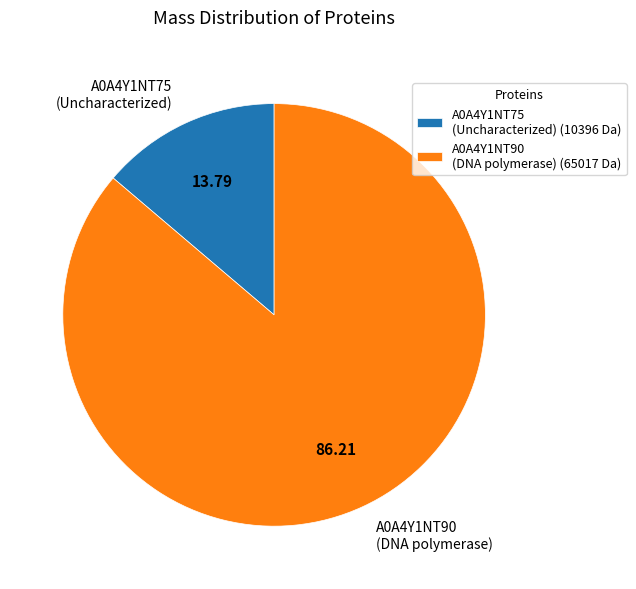

How many segments does this pie chart have?

2